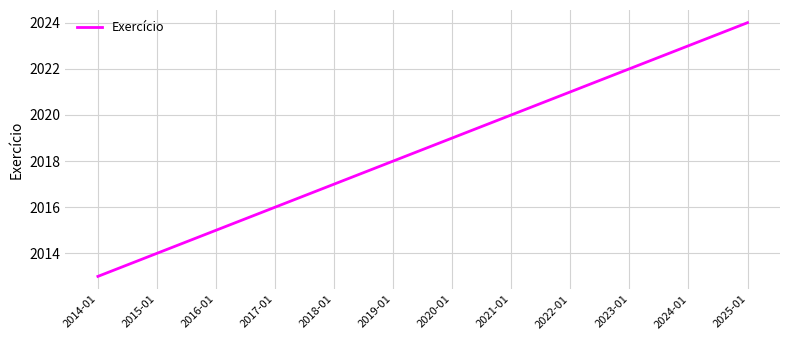

What is the ratio of the value at 2017-01 to the value at 2025-01?

1.0